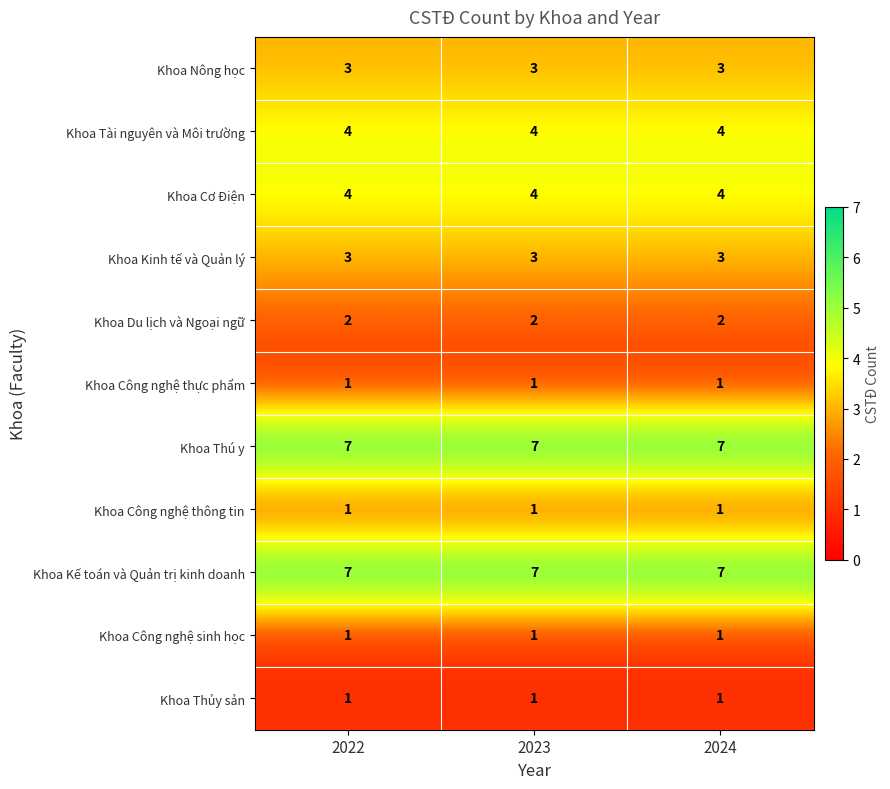

What is the lowest value of the Khoa Thú y series?

7